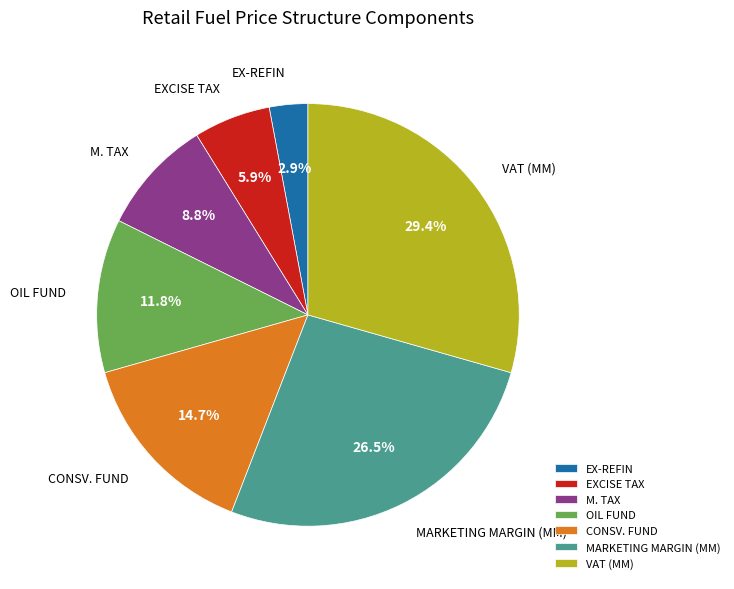

Between EXCISE TAX and CONSV. FUND, which is larger?

CONSV. FUND